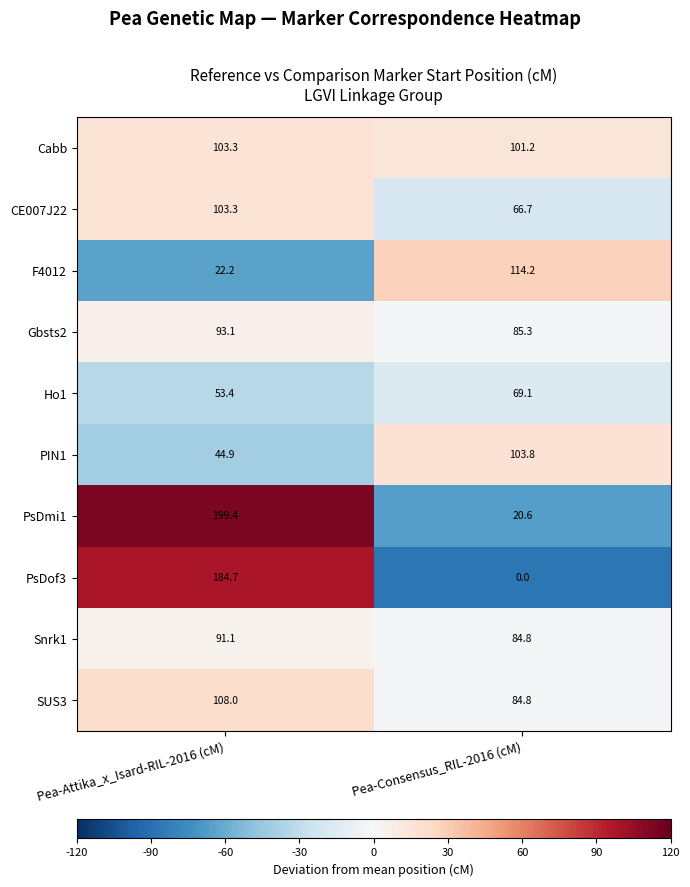

At which label does CE007J22 first exceed 103?

Pea-Attika_x_Isard-RIL-2016 (cM)